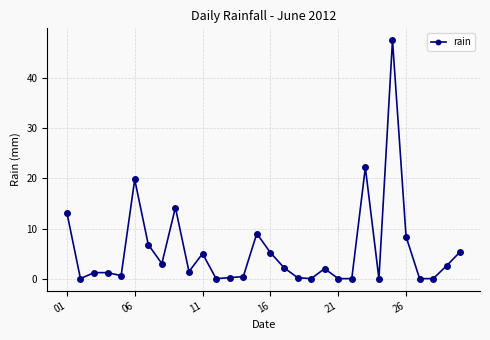

True or false: the data has more than 1 interior local peaks.

True